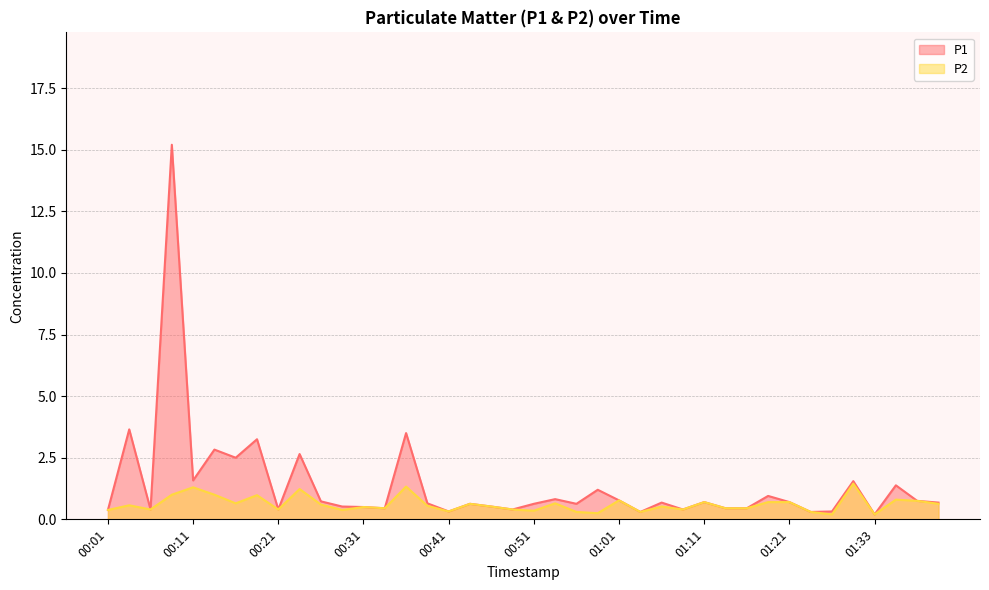

The P1 series shows 0.3 at 01:26. True or false?

True